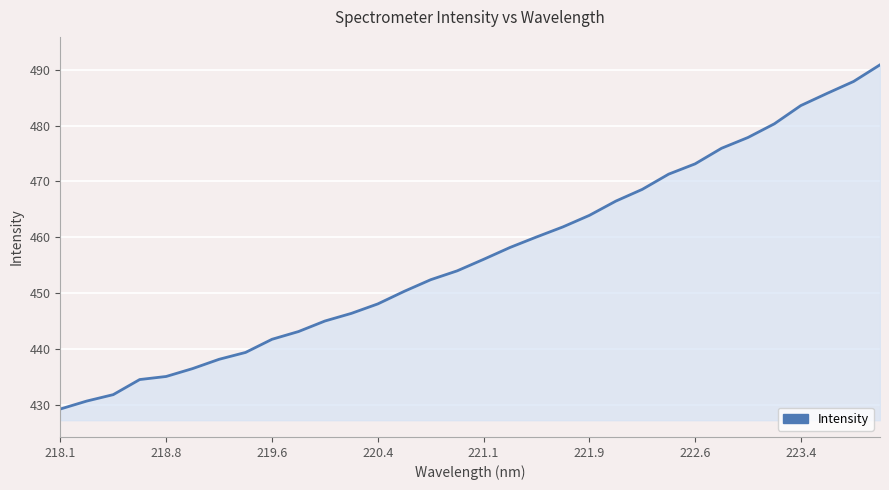

What is the smallest value displayed?

429.3